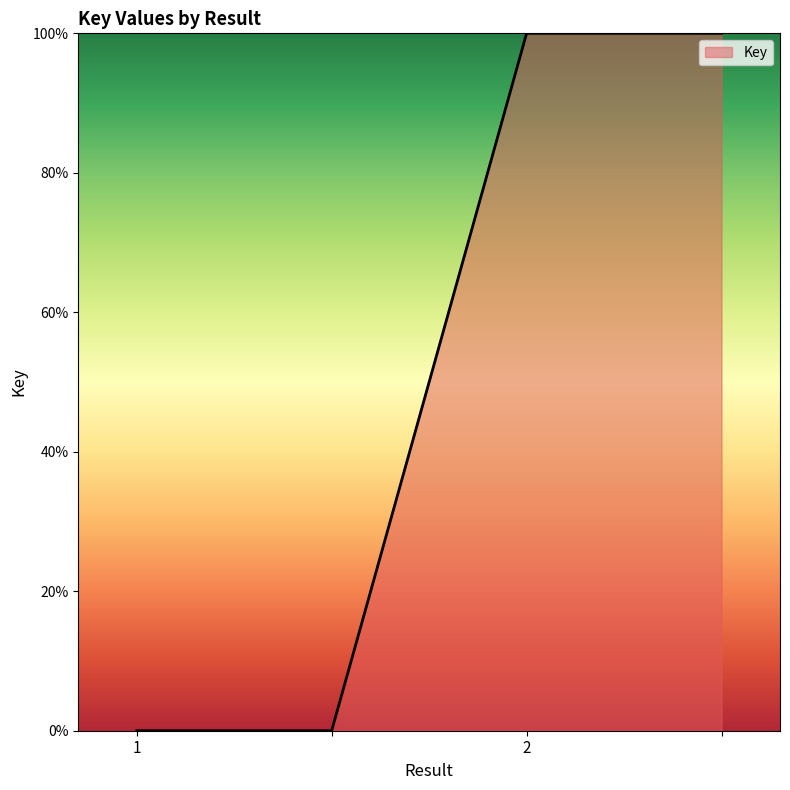

True or false: the data has more than 2 interior local peaks.

False